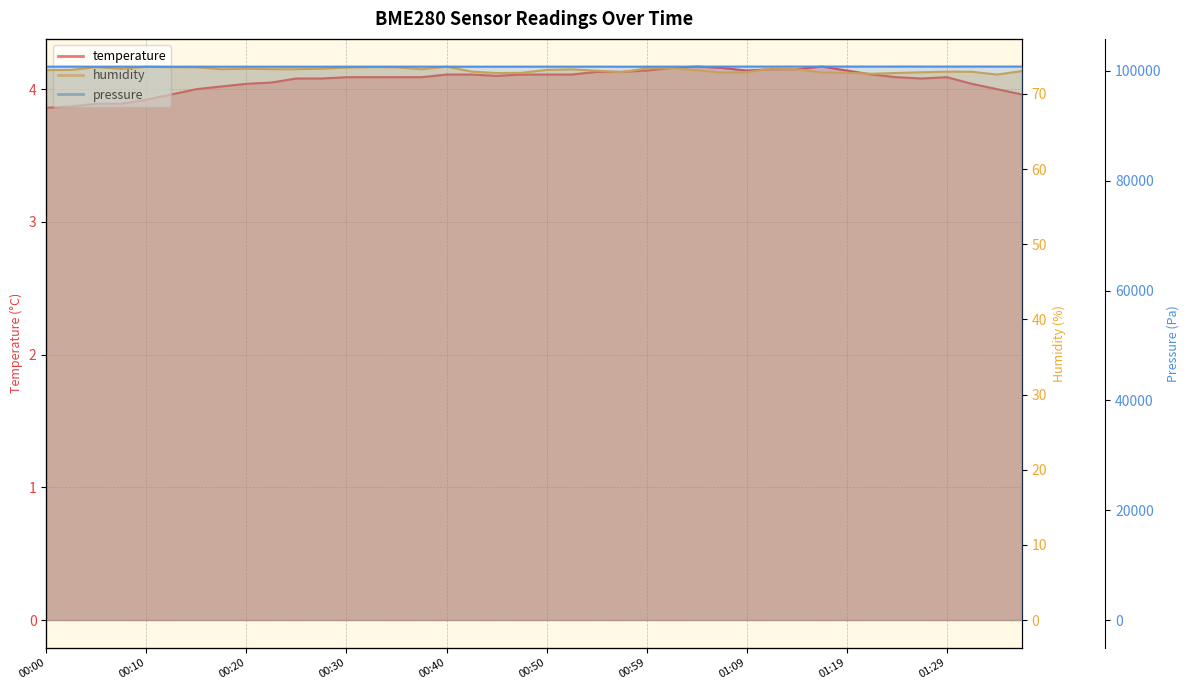

What is the maximum value shown in the chart?

73.7